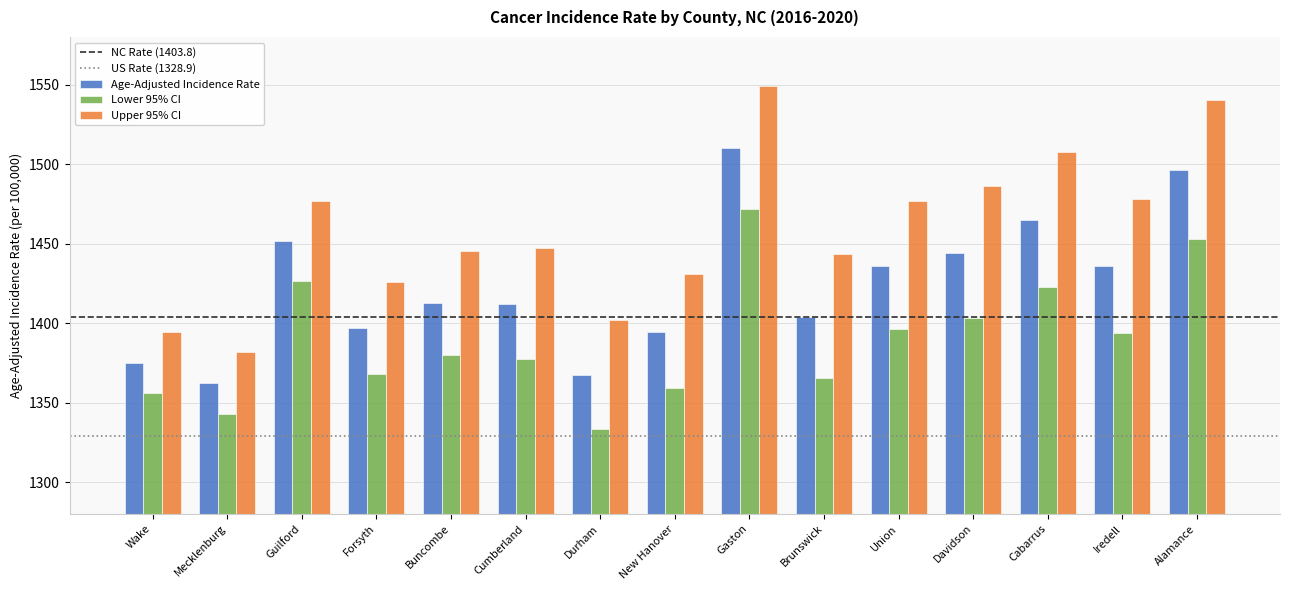

Read the Age-Adjusted Incidence Rate value at Wake.

1375.1